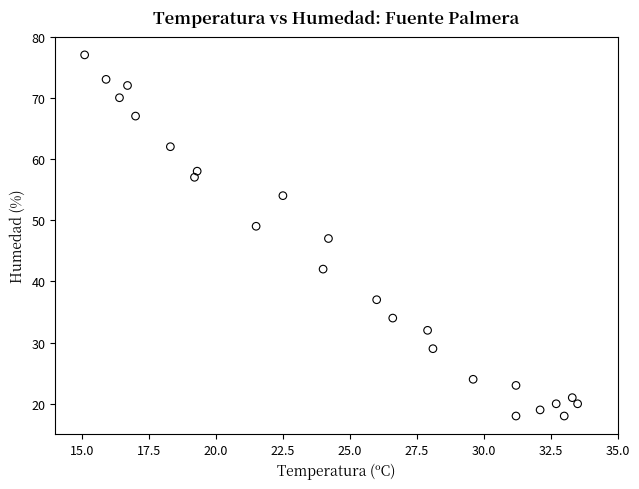

What is the range of Y values (max minus min)?

59